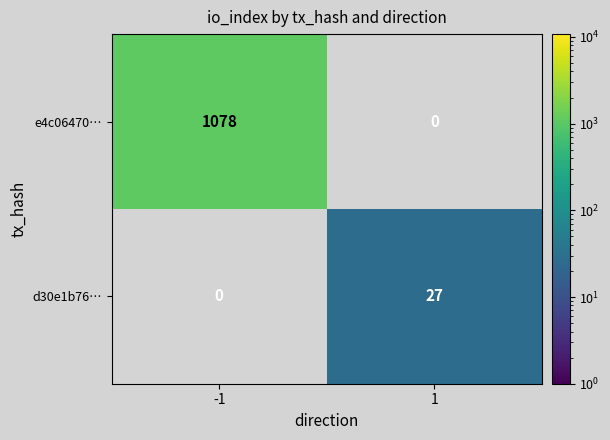

Is it true that e4c06470… equals 1078 at -1?

True